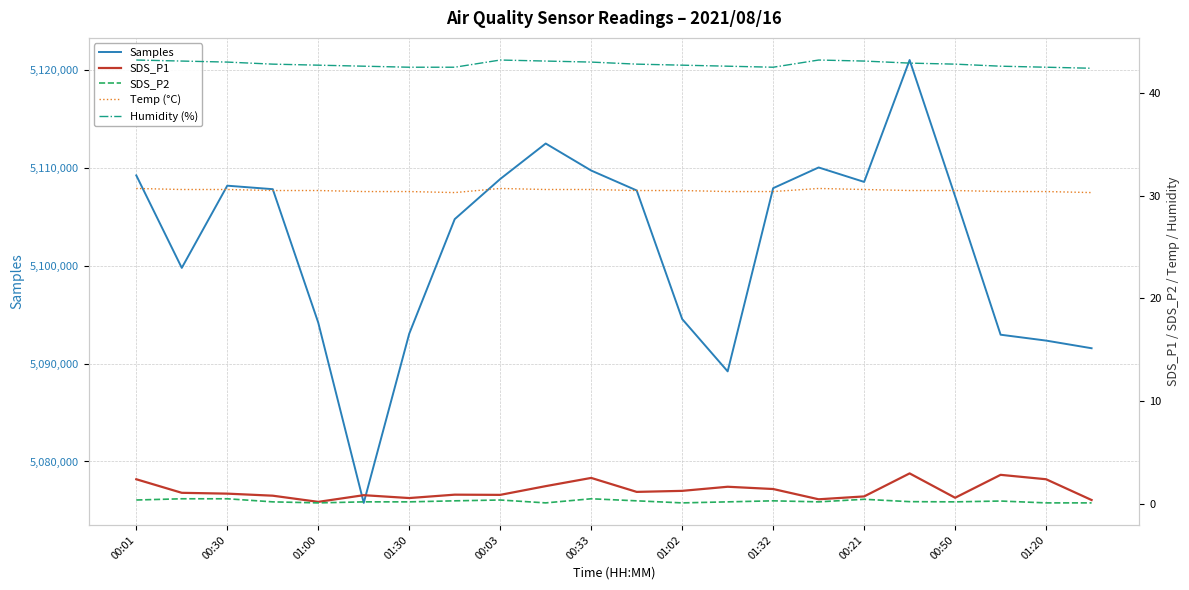

The value of Samples at 01:02 is 5094556. True or false?

True